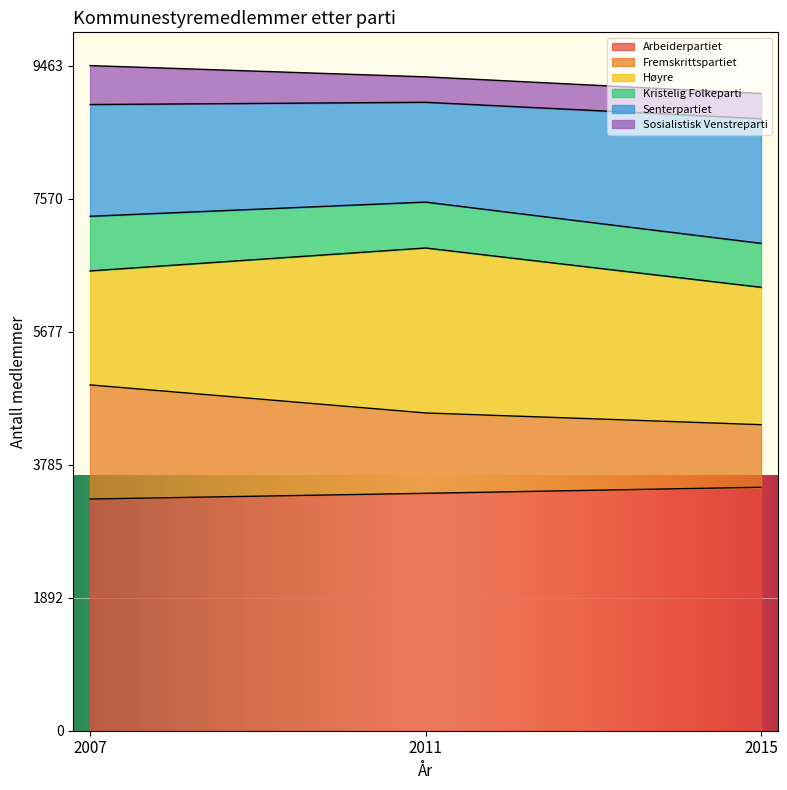

What is the spread (max minus min) of values at 2015?

2845